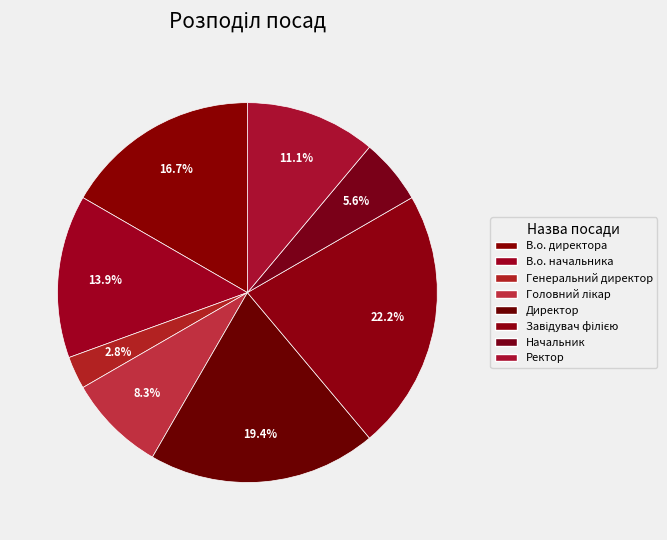

What percentage do В.о. директора and Ректор together represent?

27.8%